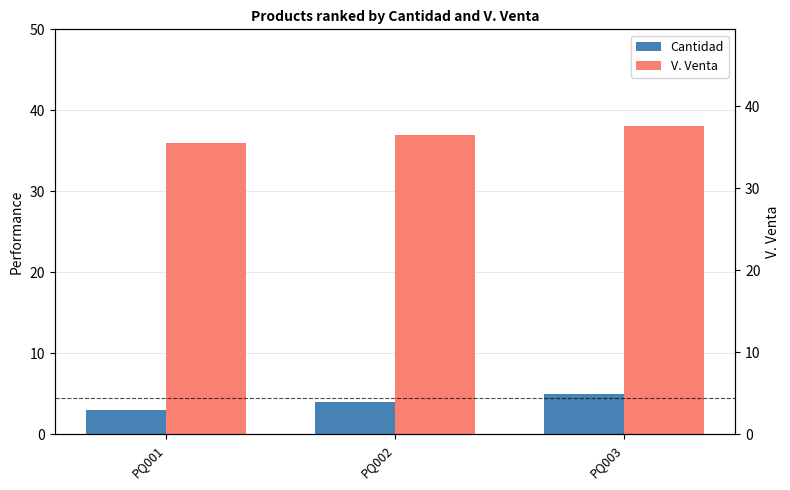

What is the sum of the V. Venta values at PQ003 and PQ001?

74